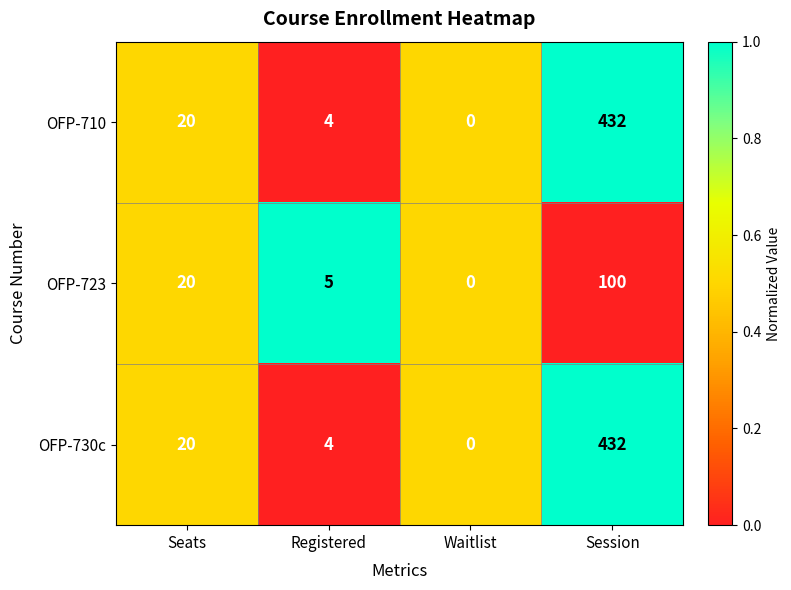

What is the difference between the maximum and second lowest values in the OFP-730c series?

428